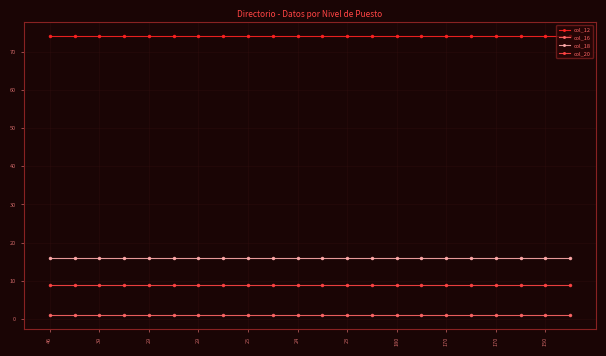

True or false: col_20 and col_18 intersect in this chart.

False